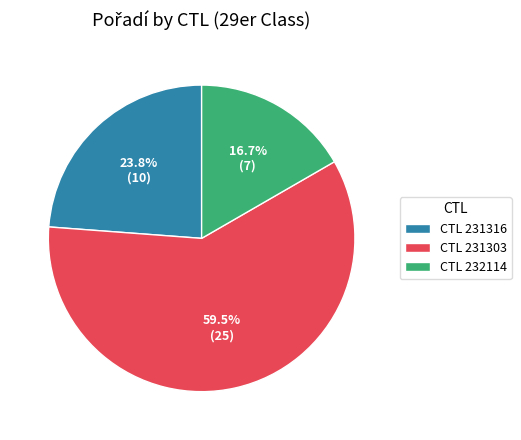

Rank the categories by value from highest to lowest.

CTL 231303, CTL 231316, CTL 232114